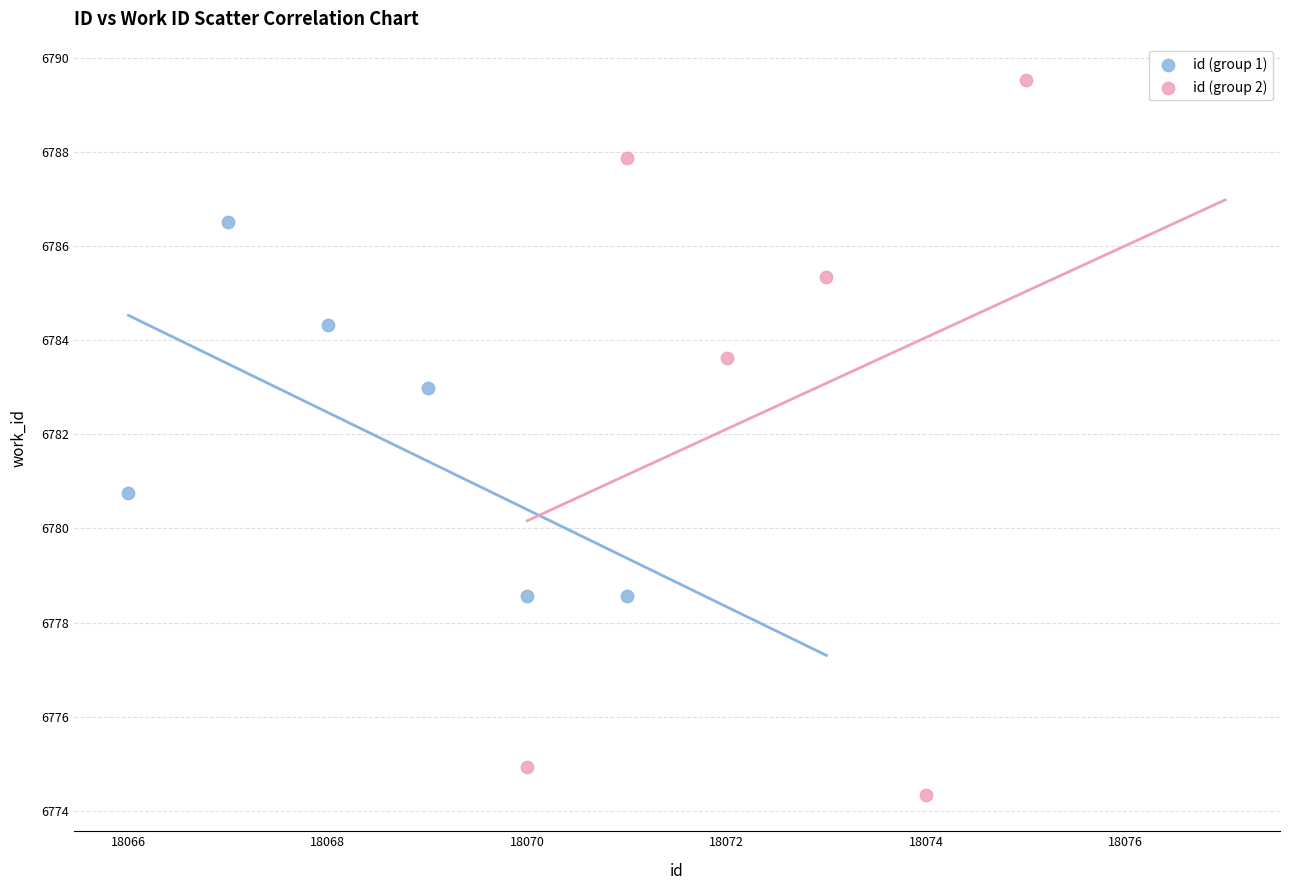

What are all the series names shown in the legend?

id (group 1), id (group 2)